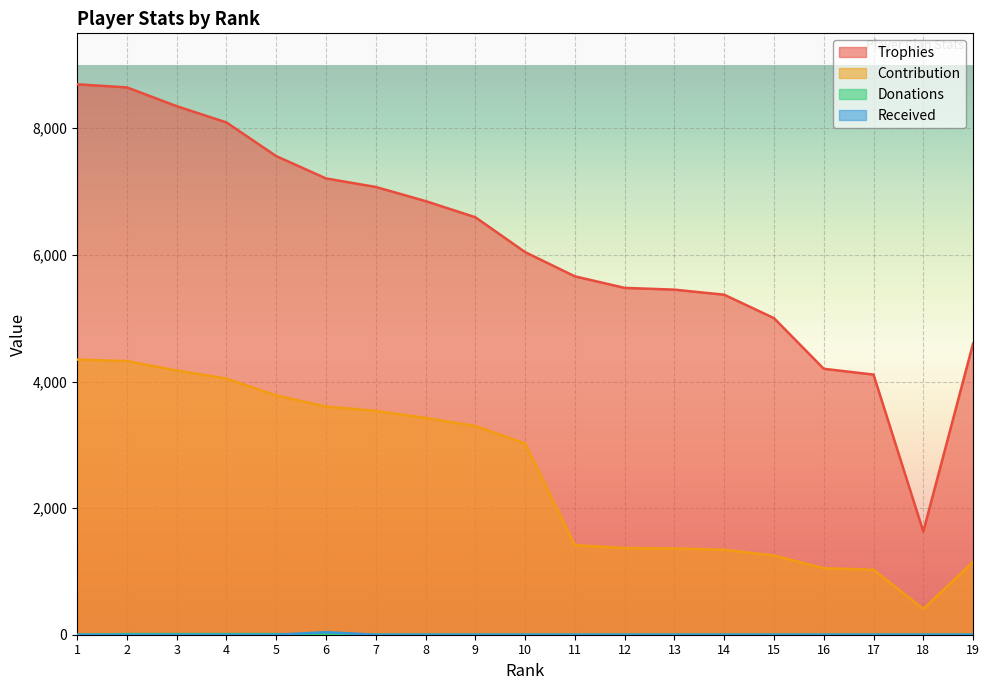

What is the approximate value of Donations at 2?

10